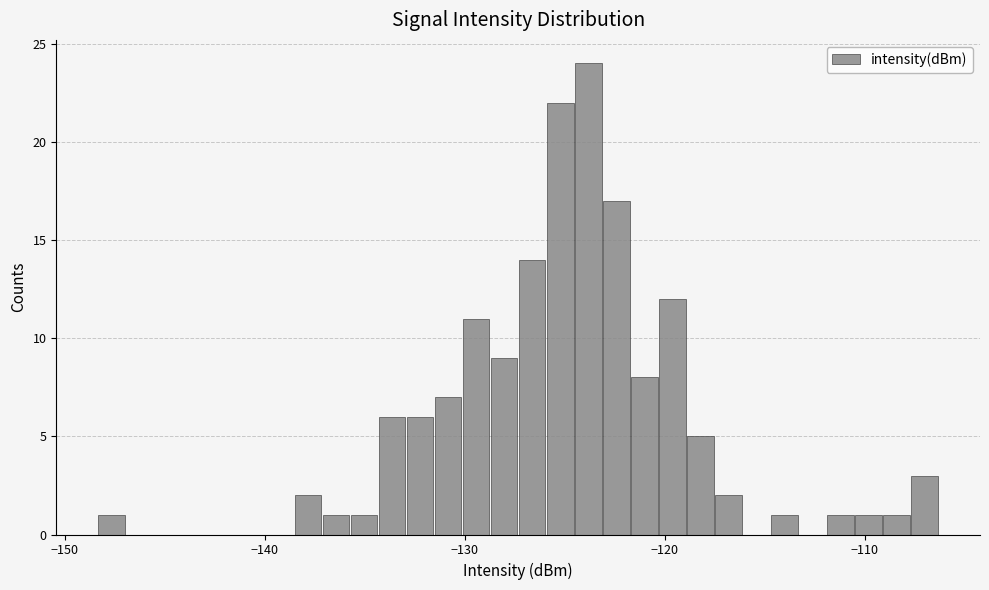

Around what value on the x-axis is the tallest bar? Give the approximate position of its centre, as read against the axis.

-124